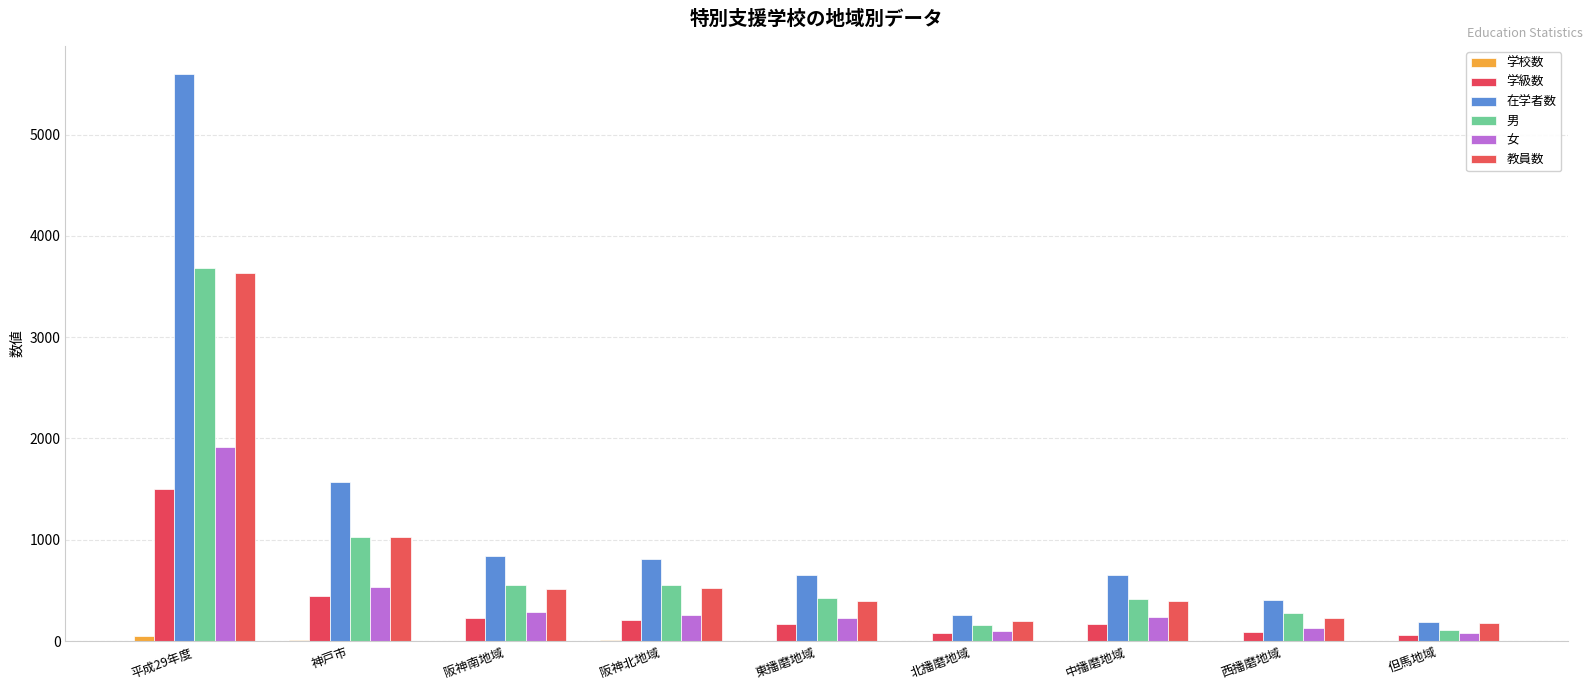

Which series has the largest range (max minus min)?

在学者数